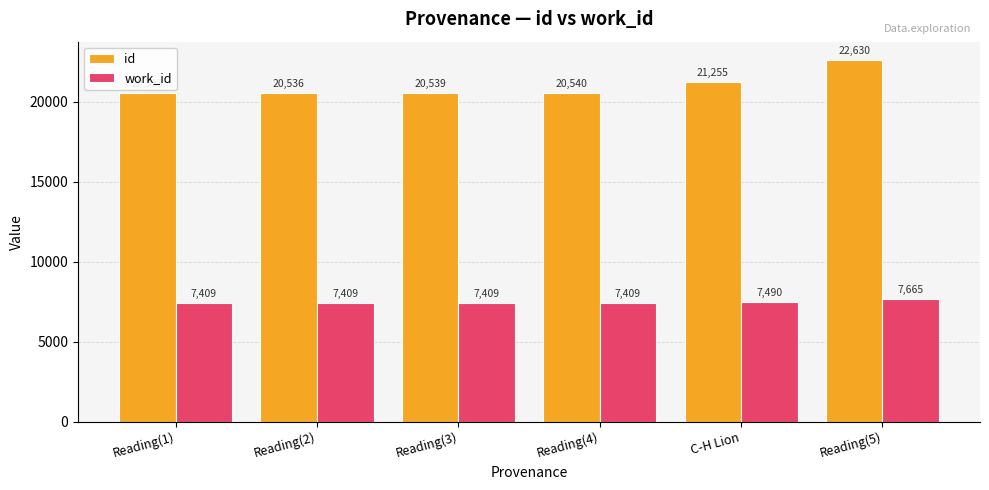

How many groups of bars are there?

6